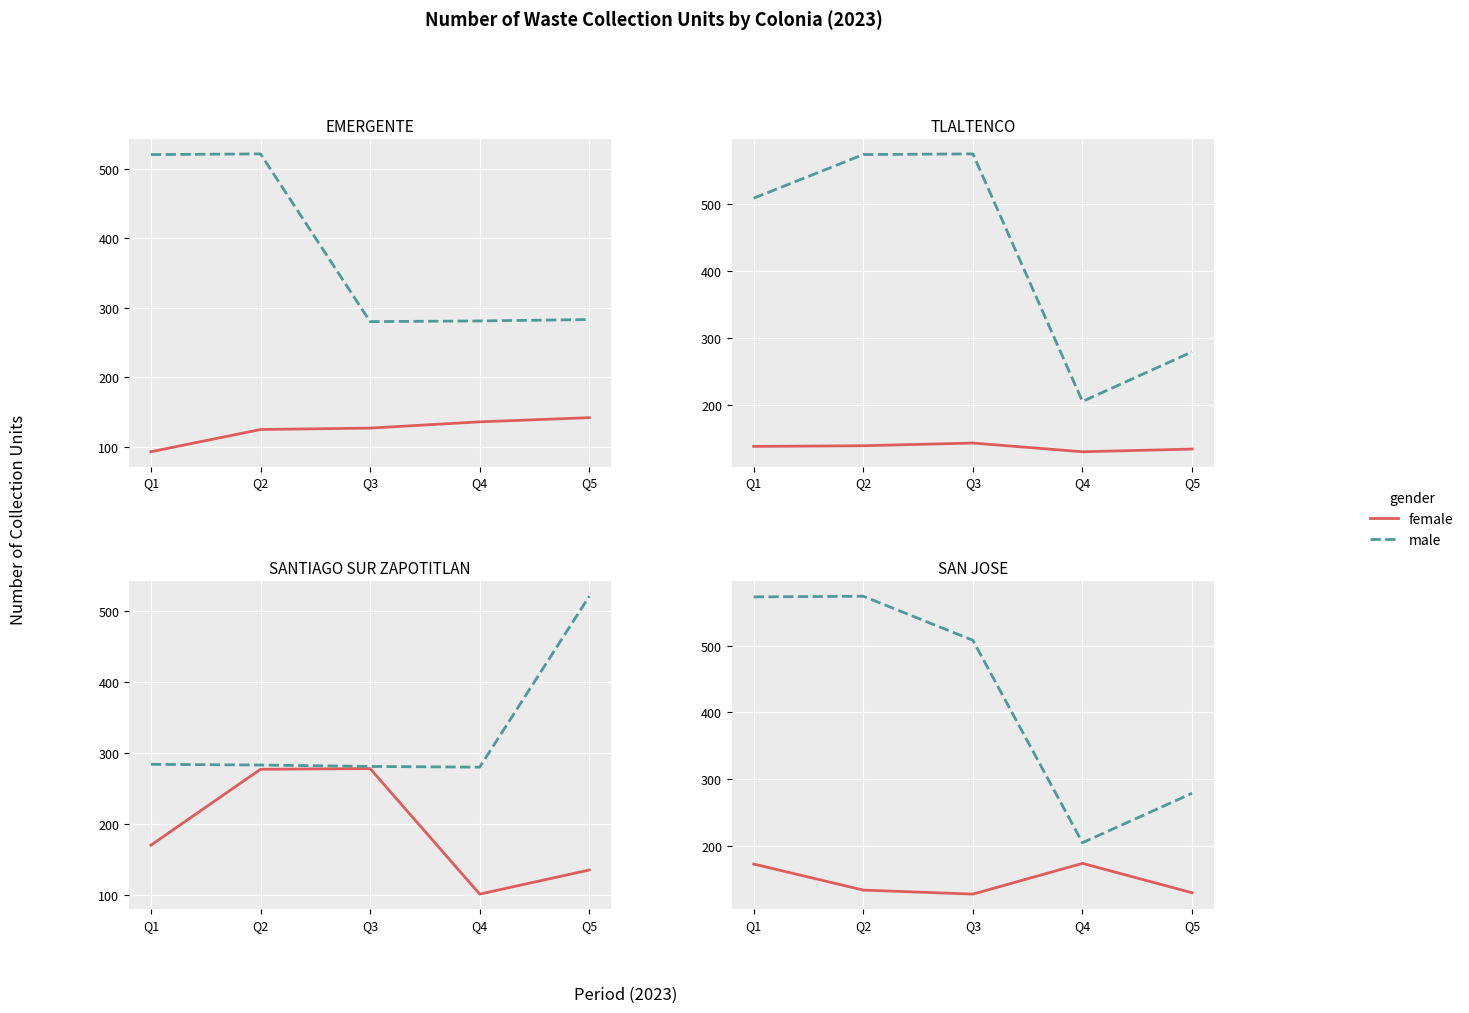

At which label does male first exceed 508?

Q1